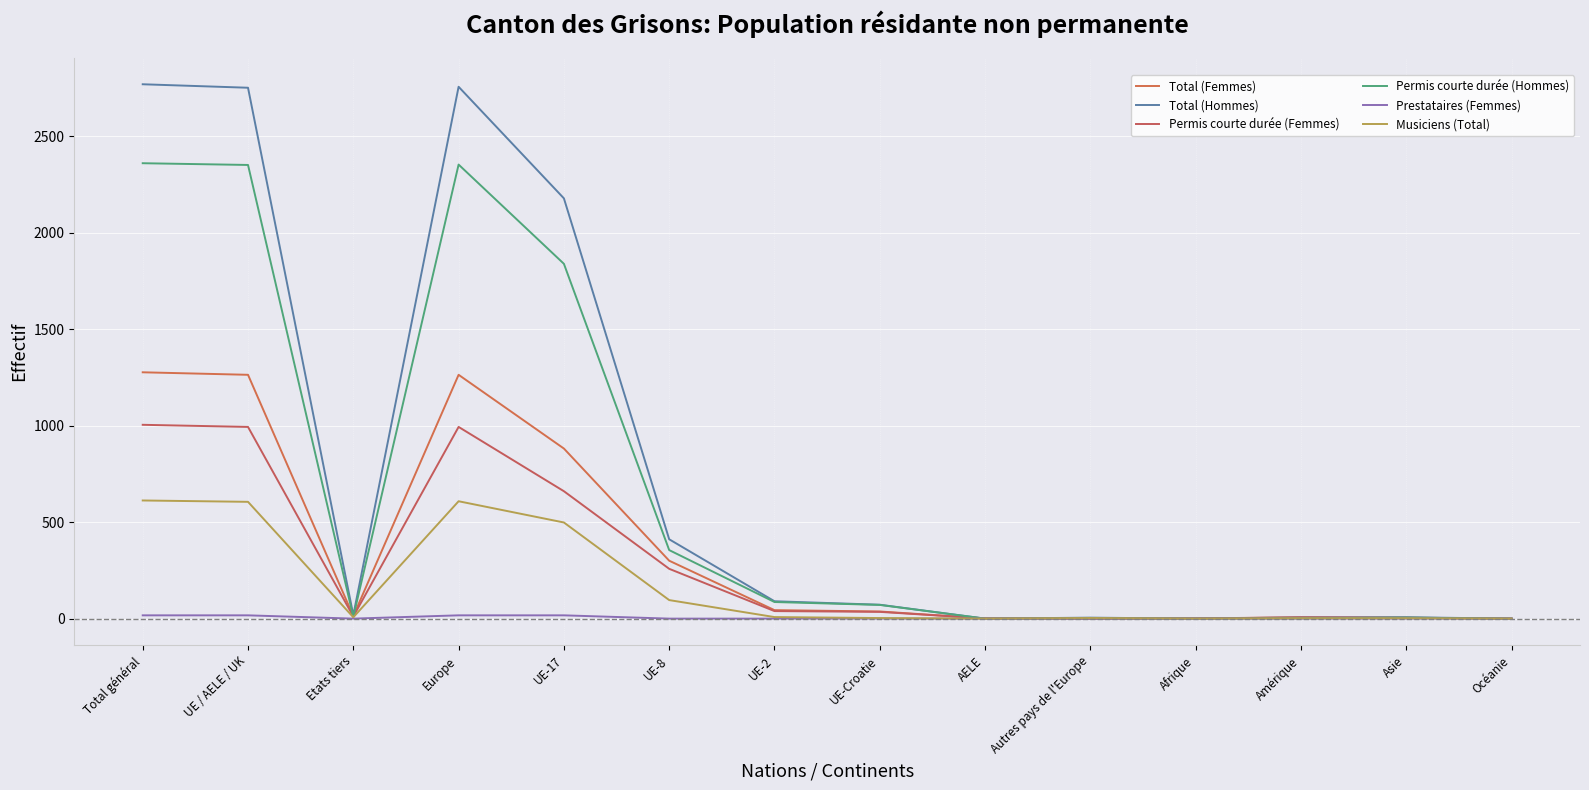

Is this an area chart (filled region under the line)?

No